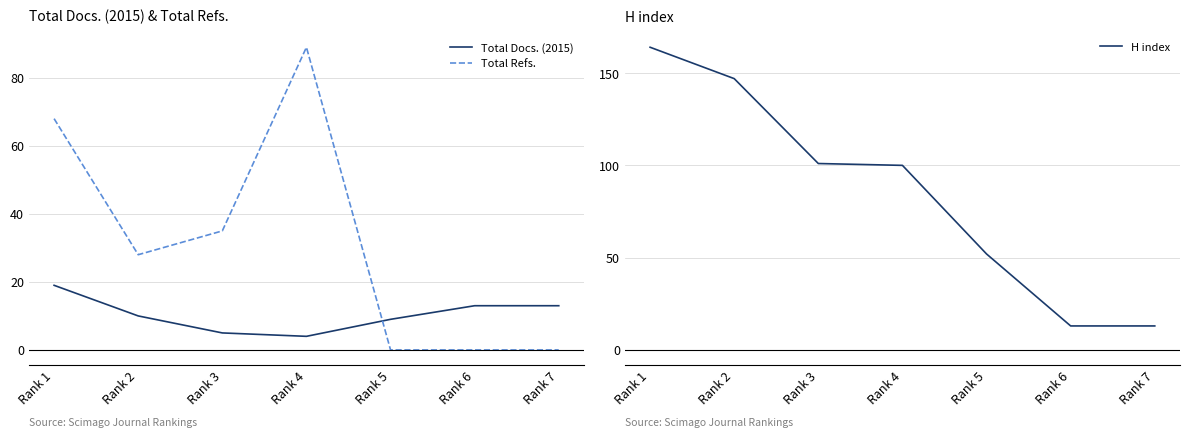

The value of H index at Rank 7 is 13. True or false?

True